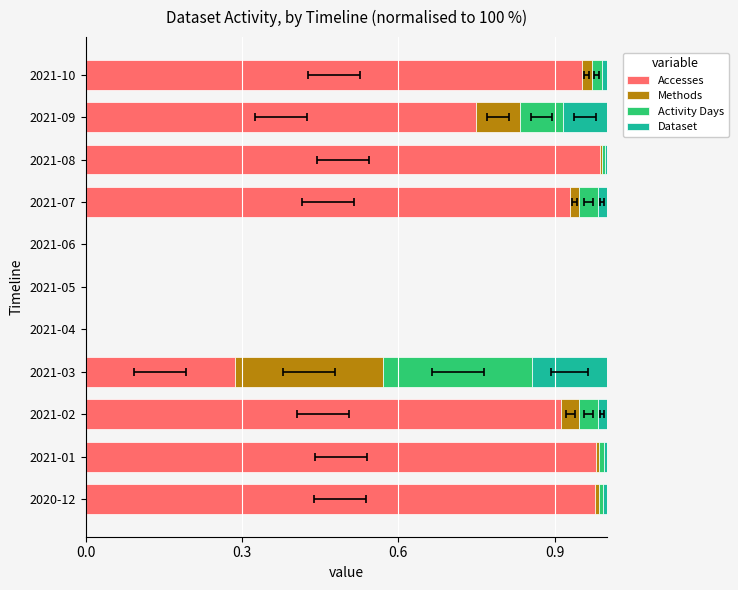

The Activity Days series shows 0.0 at 2021-02. True or false?

True